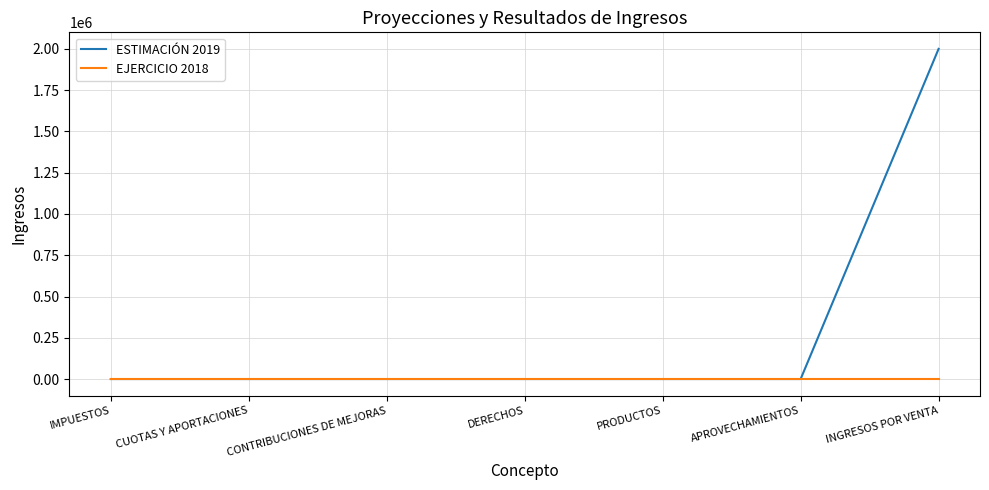

Which series has the largest total across all categories?

ESTIMACIÓN 2019